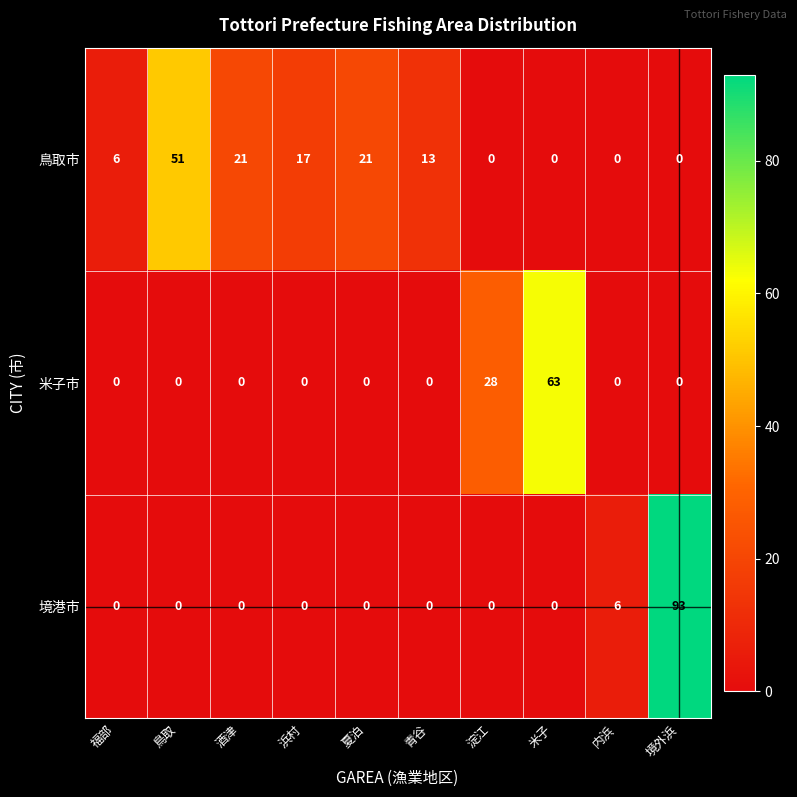

At which label is 米子市 closest to 31?

淀江